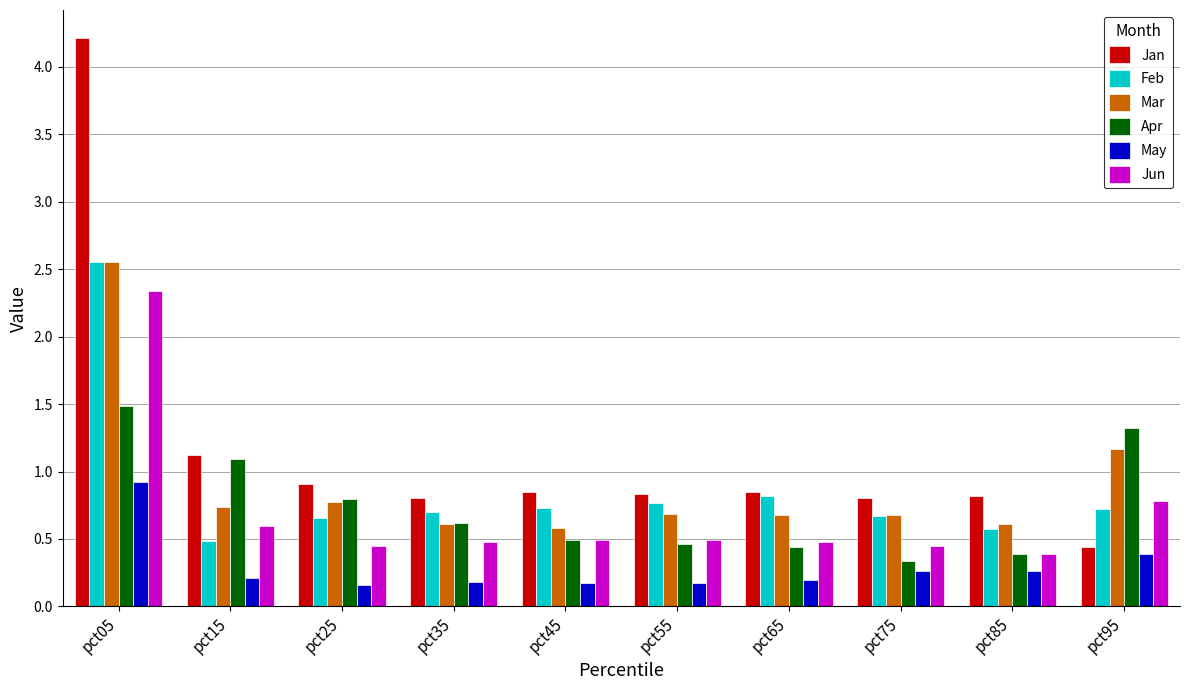

What is the spread (max minus min) of values at pct95?

0.9